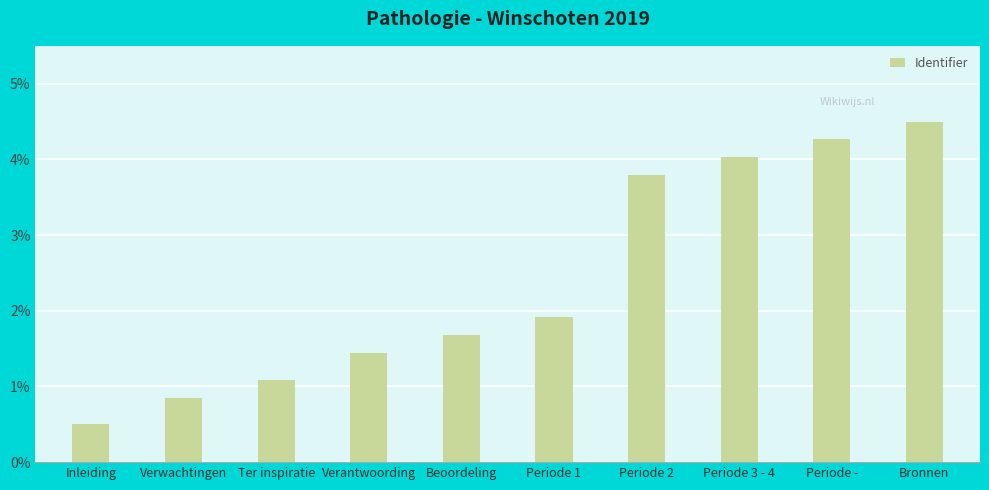

What is the label of the 8th bar from the left?

Periode 3 - 4